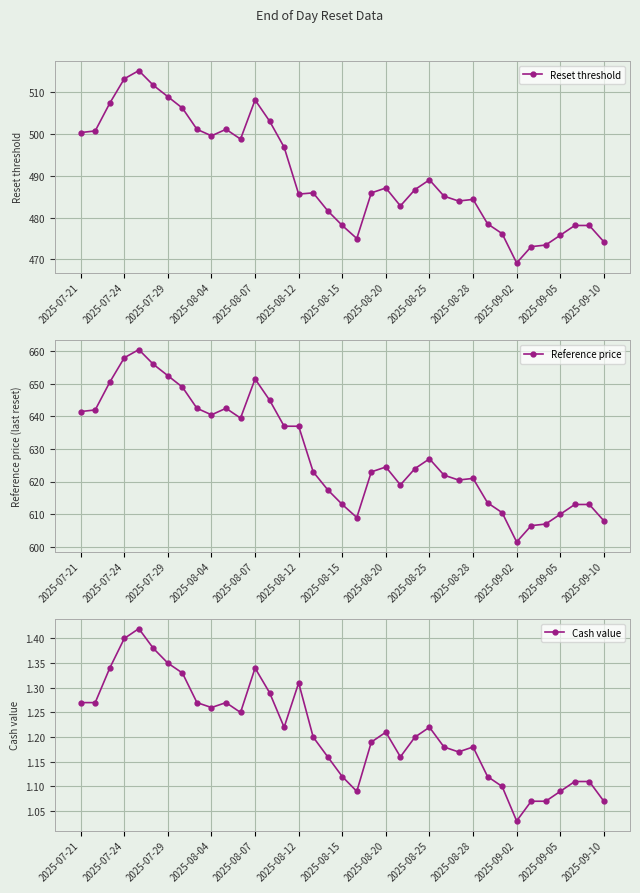

At which label does Reset threshold first exceed 485?

2025-07-21